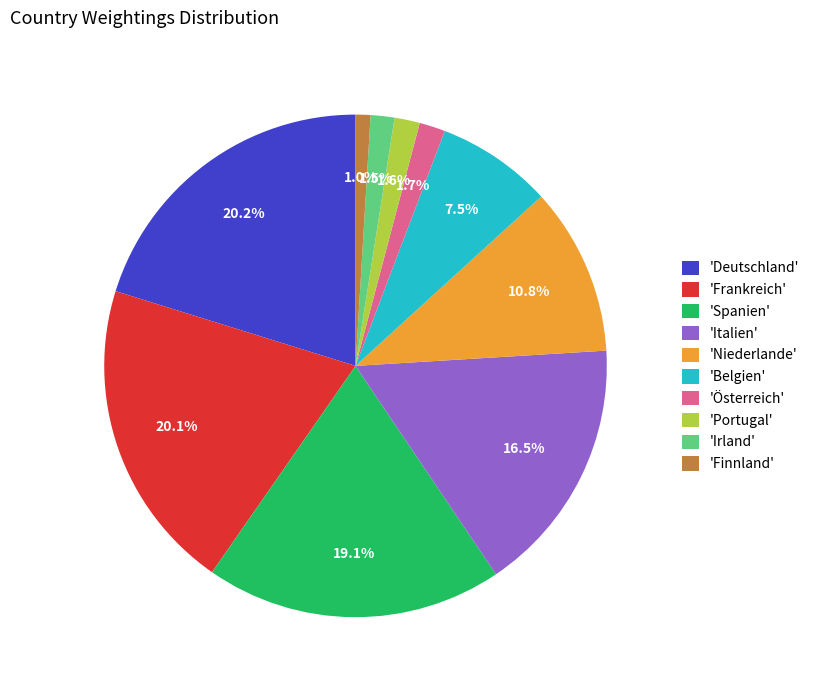

Which category has the smallest portion of the pie?

'Finnland'